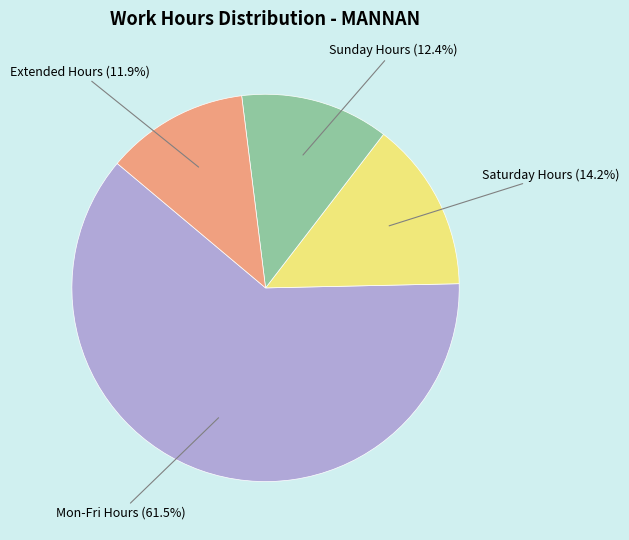

Which has a higher value, Saturday Hours or Extended Hours?

Saturday Hours